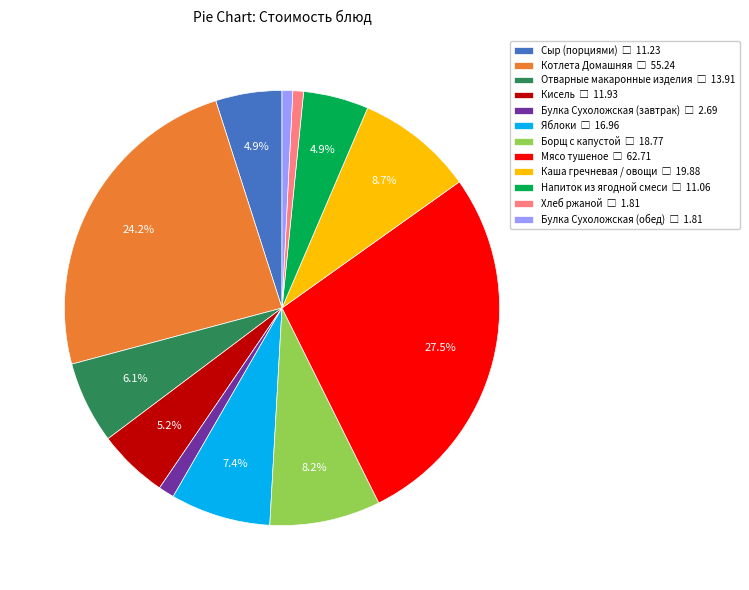

Count the number of slices in the pie.

12